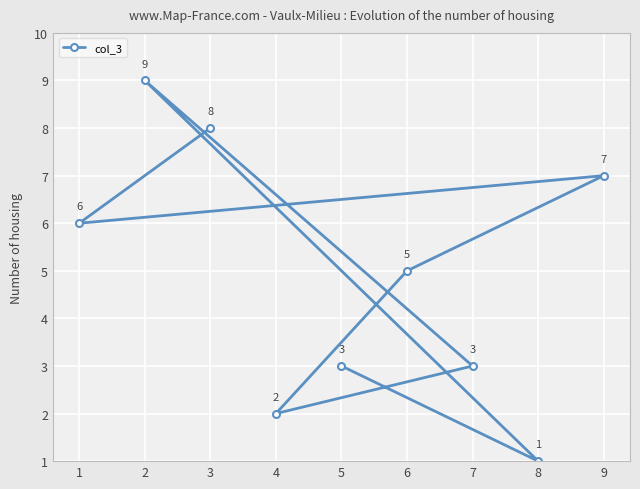

True or false: the data has more than 1 interior local peaks.

True